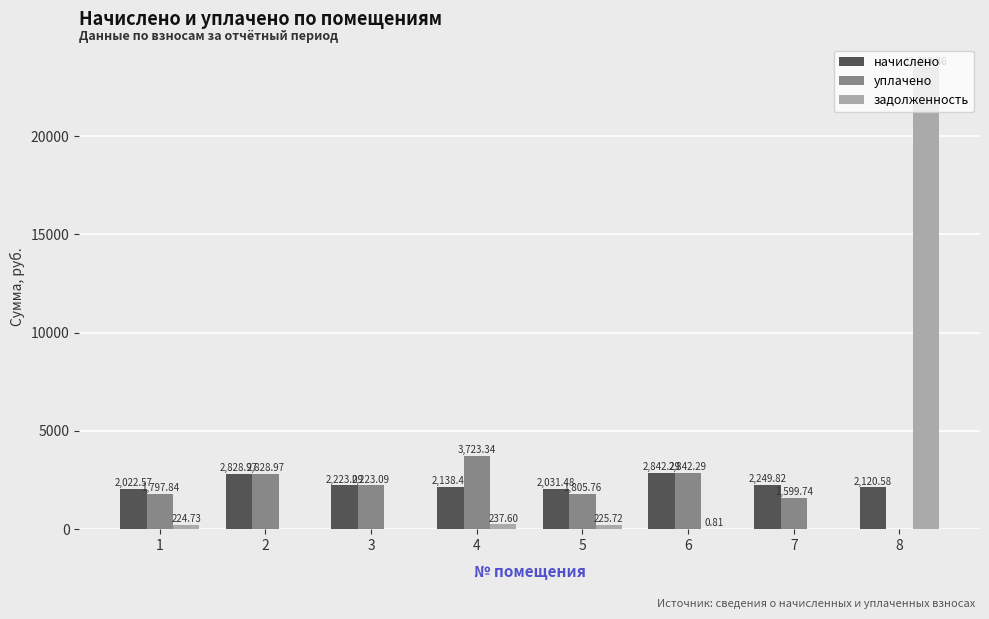

Where does the уплачено series first go above 2223?

2